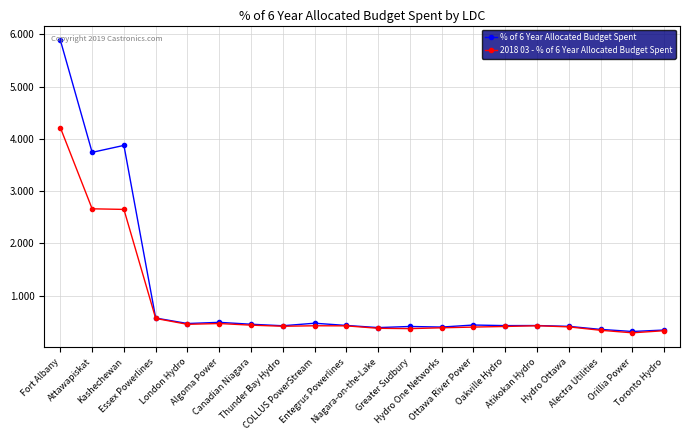

What is the difference between the maximum and second lowest values in the % of 6 Year Allocated Budget Spent series?

5.5